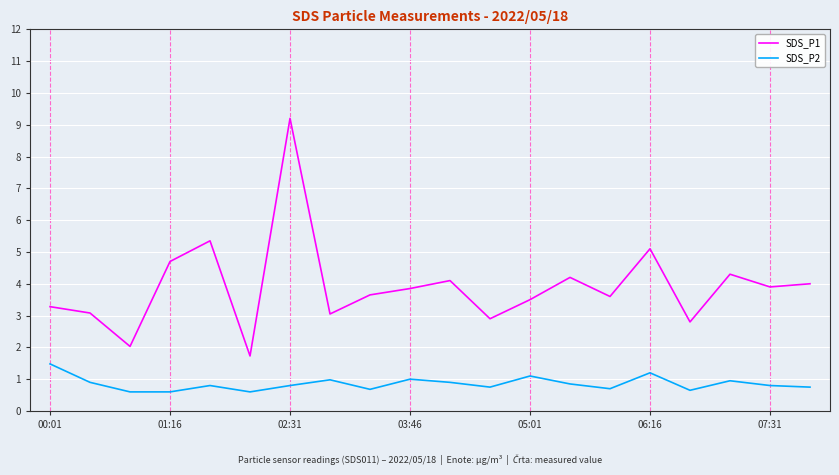

True or false: SDS_P2 and SDS_P1 cross at least once.

False